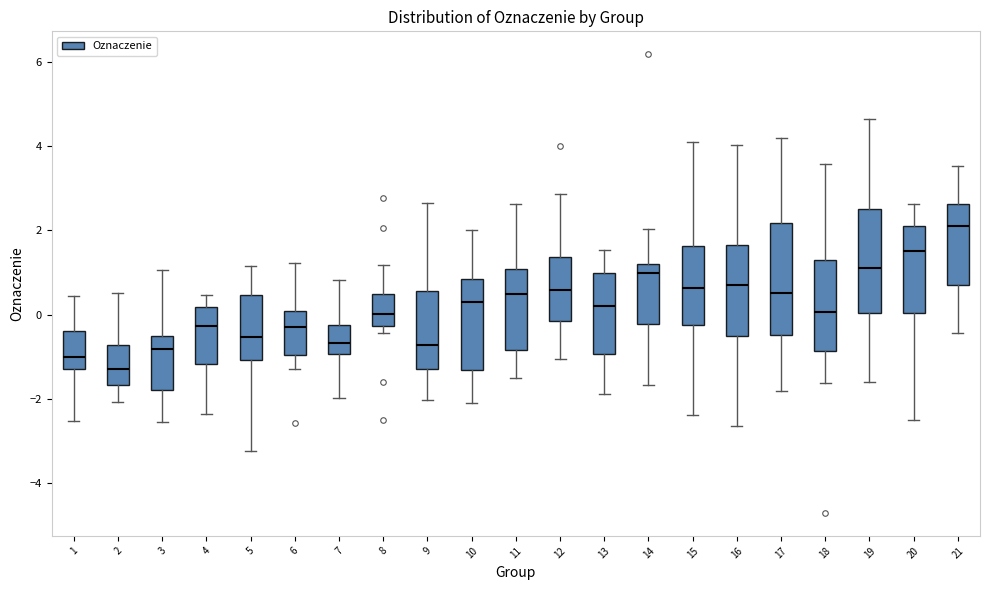

Reading left to right, transcribe this box plot: for each box, give where its median line is, the range the box spans, and where its two whiskers end, as read against the y-axis. The values are not printed on the chart, so give them approximately, as read against the axis.

1: median -1.0, box -1.2 to -0.4, whiskers -2.6 to 0.4
2: median -1.2, box -1.6 to -0.8, whiskers -2.0 to 0.6
3: median -0.8, box -1.8 to -0.6, whiskers -2.6 to 1.0
4: median -0.2, box -1.2 to 0.2, whiskers -2.4 to 0.4
5: median -0.6, box -1.0 to 0.4, whiskers -3.2 to 1.2
6: median -0.4, box -1.0 to 0.0, whiskers -1.2 to 1.2
7: median -0.6, box -1.0 to -0.2, whiskers -2.0 to 0.8
8: median 0.0, box -0.2 to 0.4, whiskers -0.4 to 1.2
9: median -0.8, box -1.2 to 0.6, whiskers -2.0 to 2.6
10: median 0.2, box -1.4 to 0.8, whiskers -2.0 to 2.0
11: median 0.4, box -0.8 to 1.0, whiskers -1.6 to 2.6
12: median 0.6, box -0.2 to 1.4, whiskers -1.0 to 2.8
13: median 0.2, box -1.0 to 1.0, whiskers -1.8 to 1.6
14: median 1.0, box -0.2 to 1.2, whiskers -1.6 to 2.0
15: median 0.6, box -0.2 to 1.6, whiskers -2.4 to 4.0
16: median 0.8, box -0.6 to 1.6, whiskers -2.6 to 4.0
17: median 0.6, box -0.4 to 2.2, whiskers -1.8 to 4.2
18: median 0.0, box -0.8 to 1.2, whiskers -1.6 to 3.6
19: median 1.0, box 0.0 to 2.4, whiskers -1.6 to 4.6
20: median 1.6, box 0.0 to 2.0, whiskers -2.6 to 2.6
21: median 2.2, box 0.8 to 2.6, whiskers -0.4 to 3.6